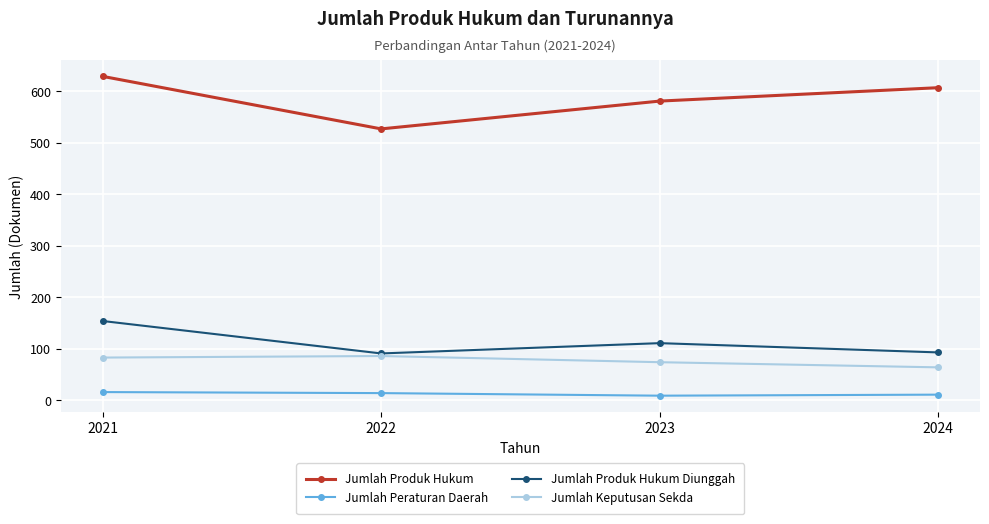

At which label does Jumlah Produk Hukum first exceed 607?

2021